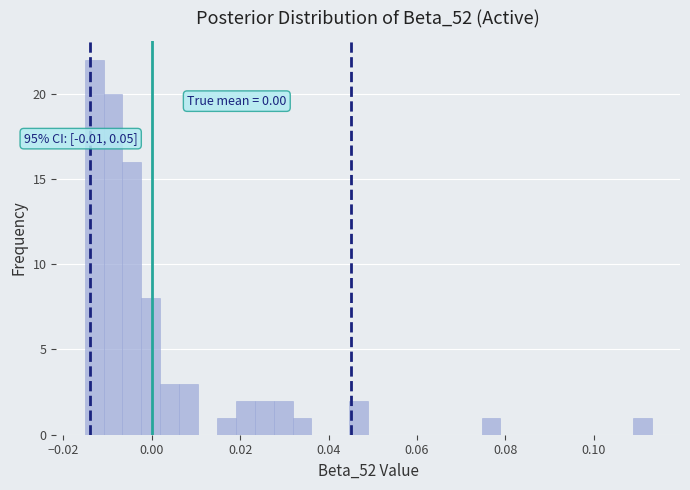

Around what value on the x-axis is the tallest bar? Give the approximate position of its centre, as read against the axis.

-0.014